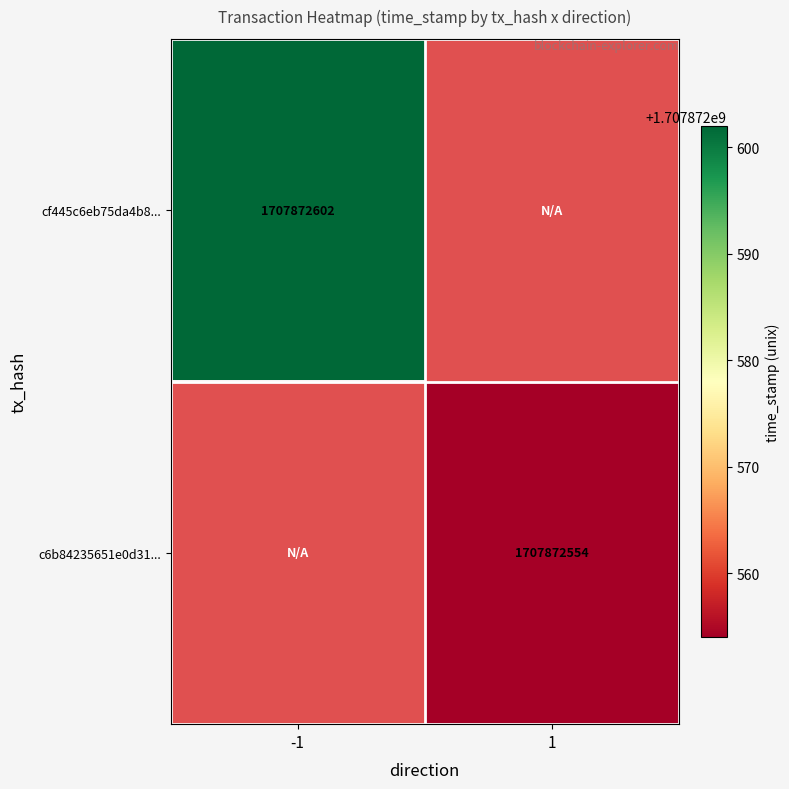

Rank the series at 1 from lowest to highest value.

cf445c6eb75da4b819e3064f3c974a3818f736b, c6b84235651e0d31ace9eeb9414601360170892